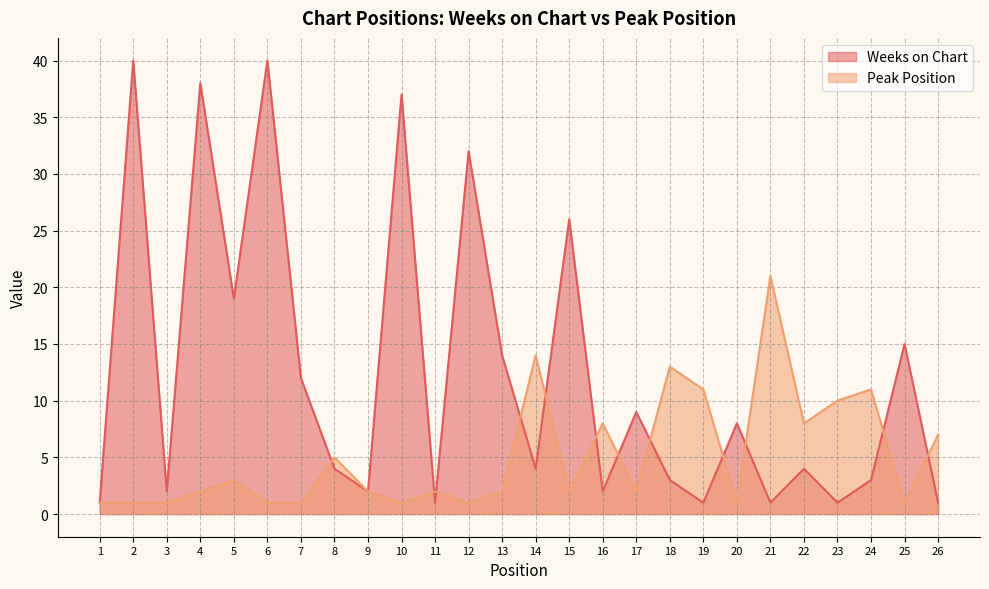

What is the difference between the second highest and second lowest values in the Weeks on Chart series?

39